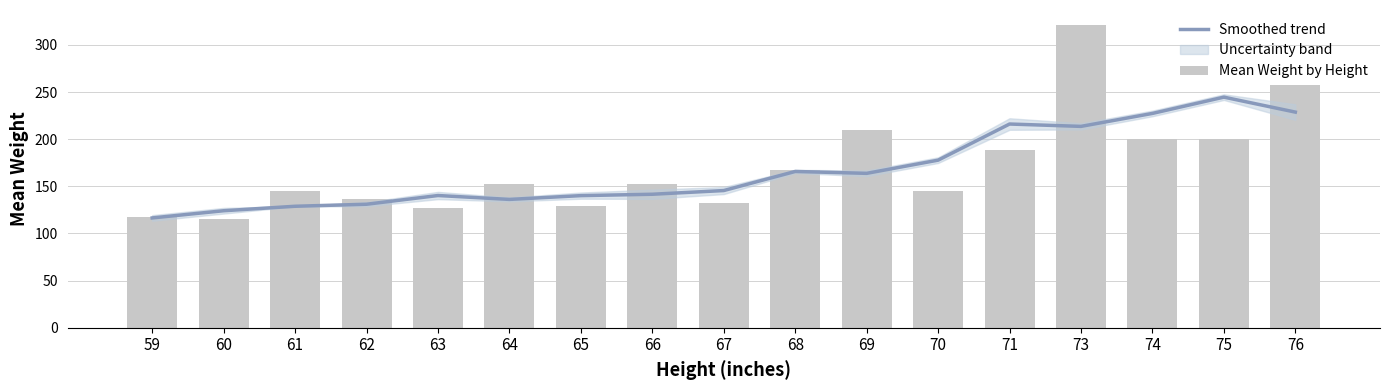

Which series has the largest range (max minus min)?

Mean Weight by Height